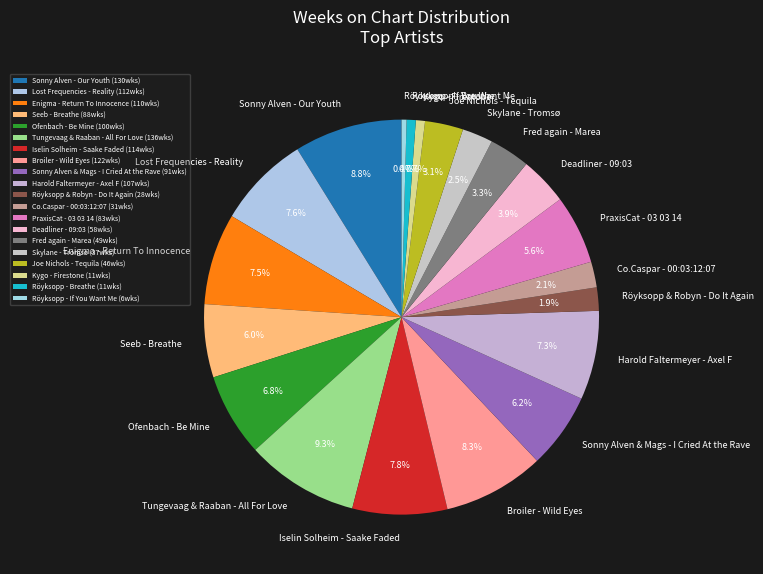

To the nearest percent, what is the average slice percentage?

5%